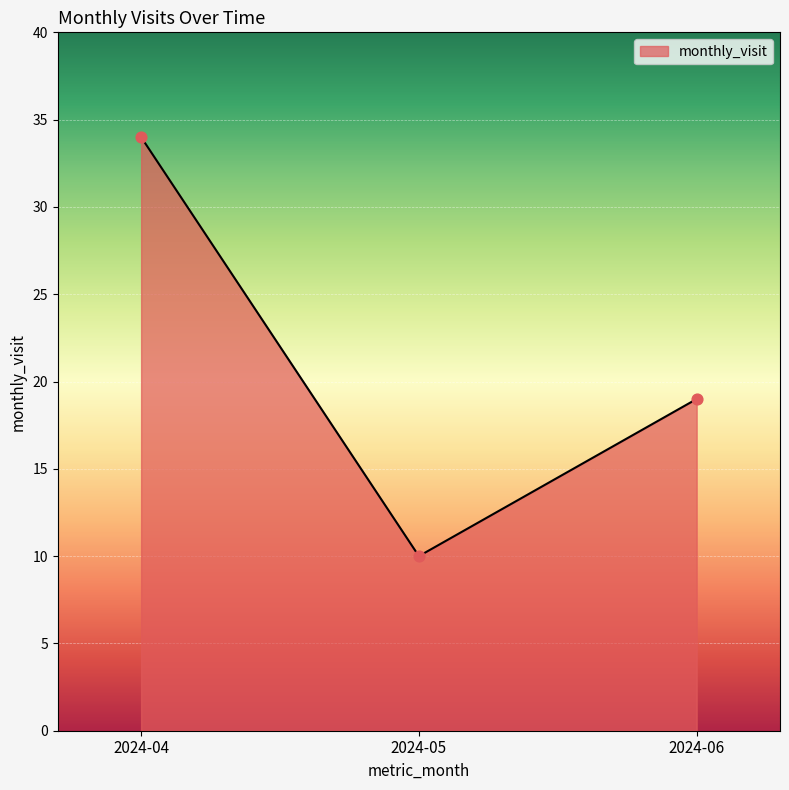

Between 2024-06 and 2024-05, which is larger?

2024-06